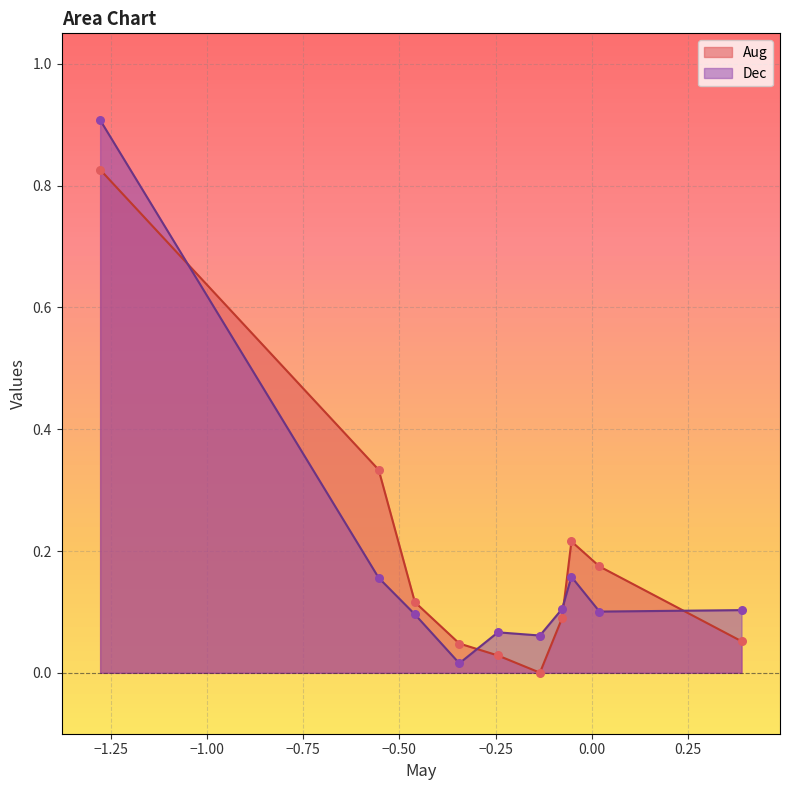

Which series reaches the maximum Y coordinate?

Dec